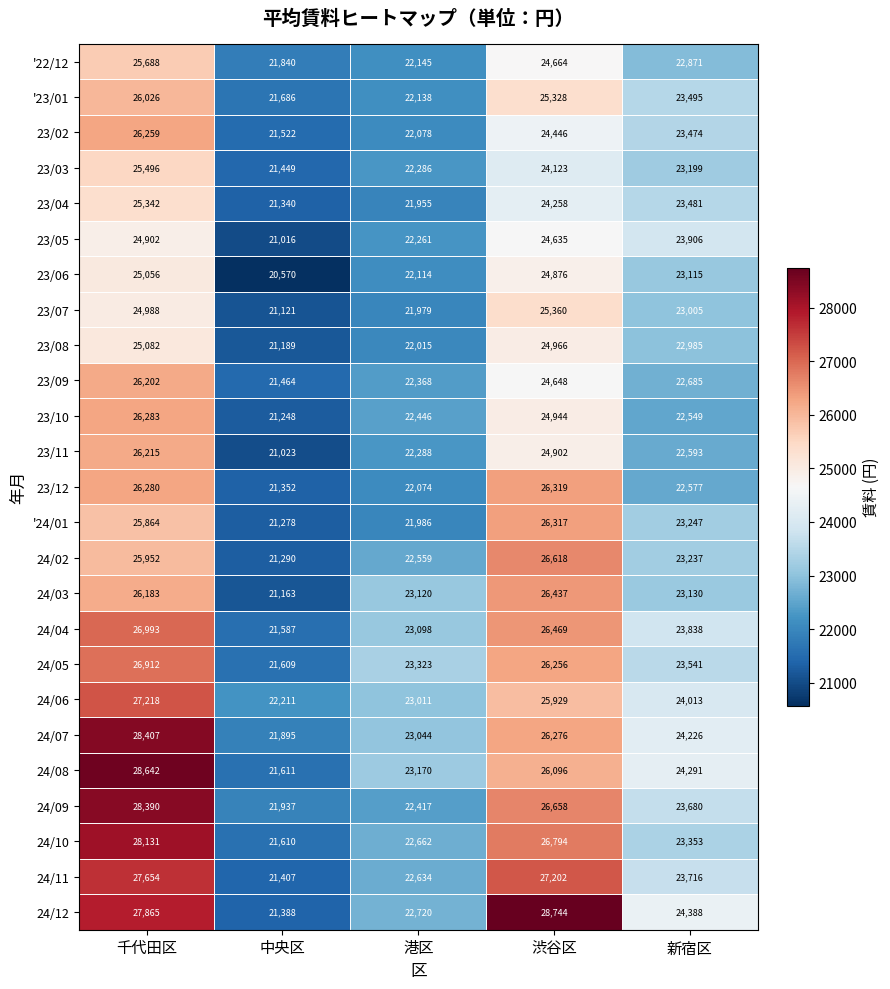

Which series has the widest spread of values?

24/12